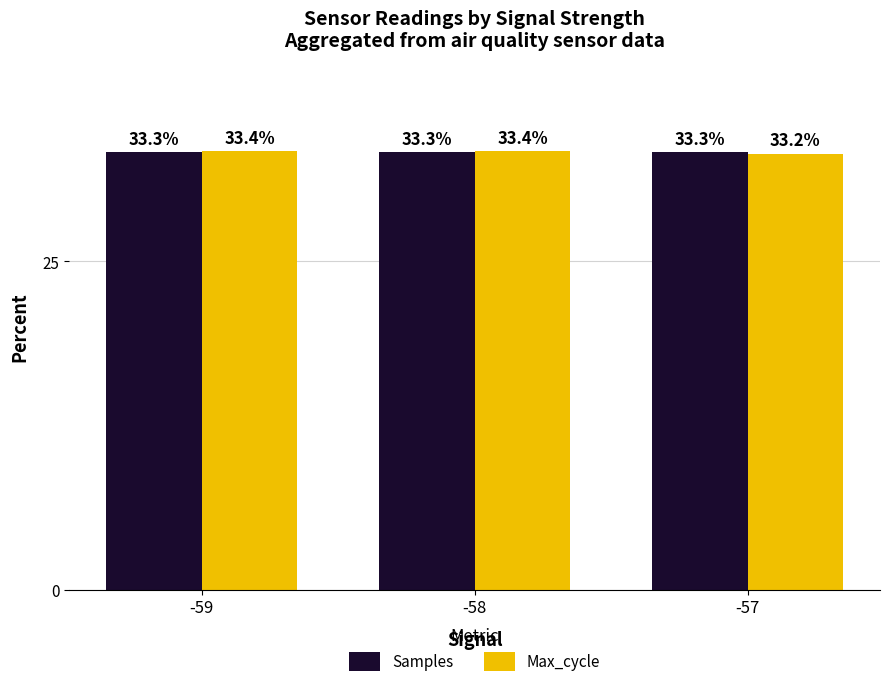

At which label does Samples reach its minimum?

-57